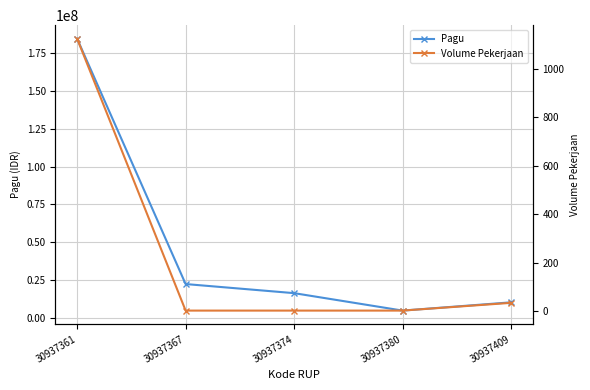

What is the average value of the Pagu series?

47733185